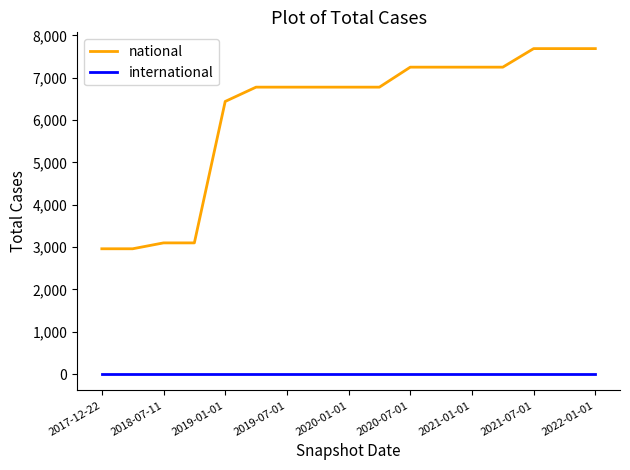

Reading left to right, what are all the values shown in this chart?

national: 2961	2961	3100	3100	6440	6778	6778	6778	6778	6778	7250	7250	7250	7250	7688	7688	7688
international: 0	0	0	0	0	0	0	0	0	0	0	0	0	0	0	0	0